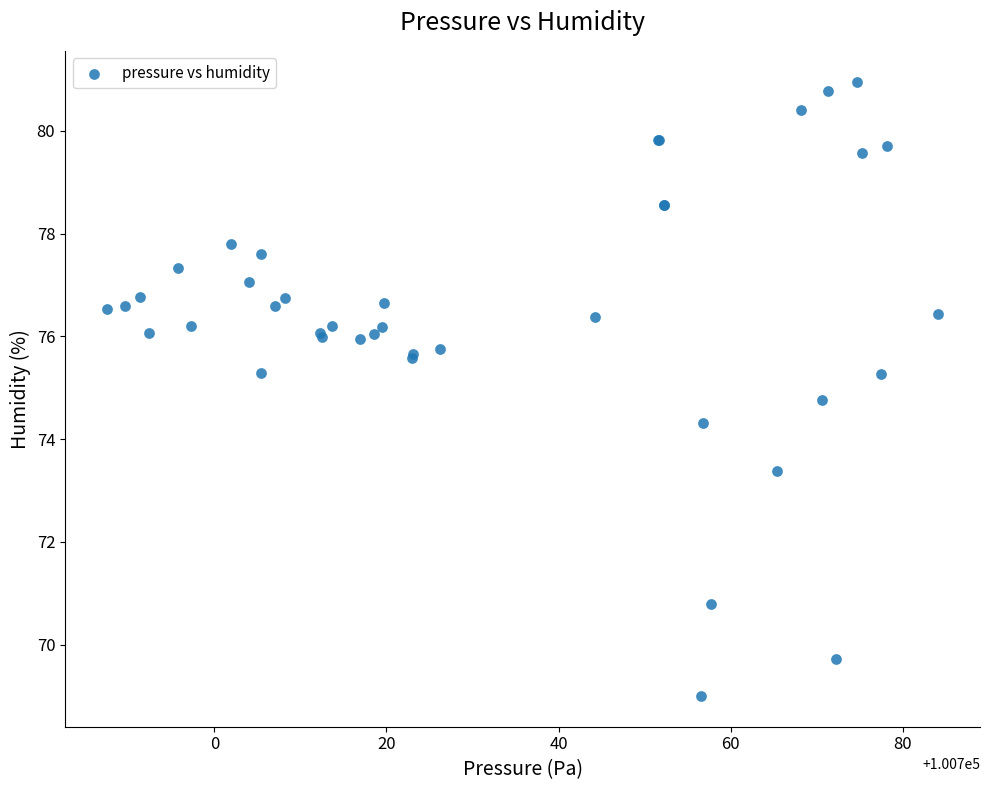

What Y value in the scatter plot is closest to 74?

74.3